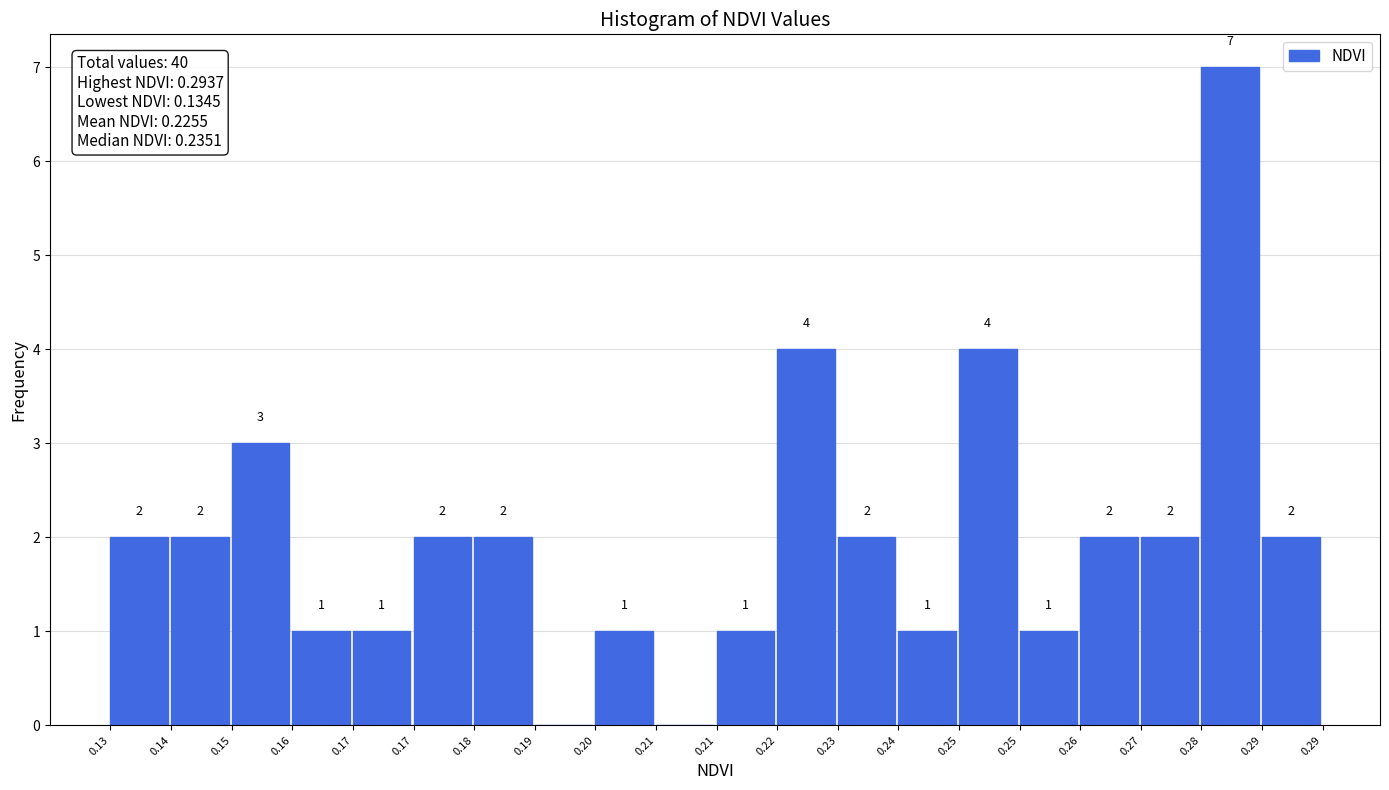

Count the number of data series in this chart.

1